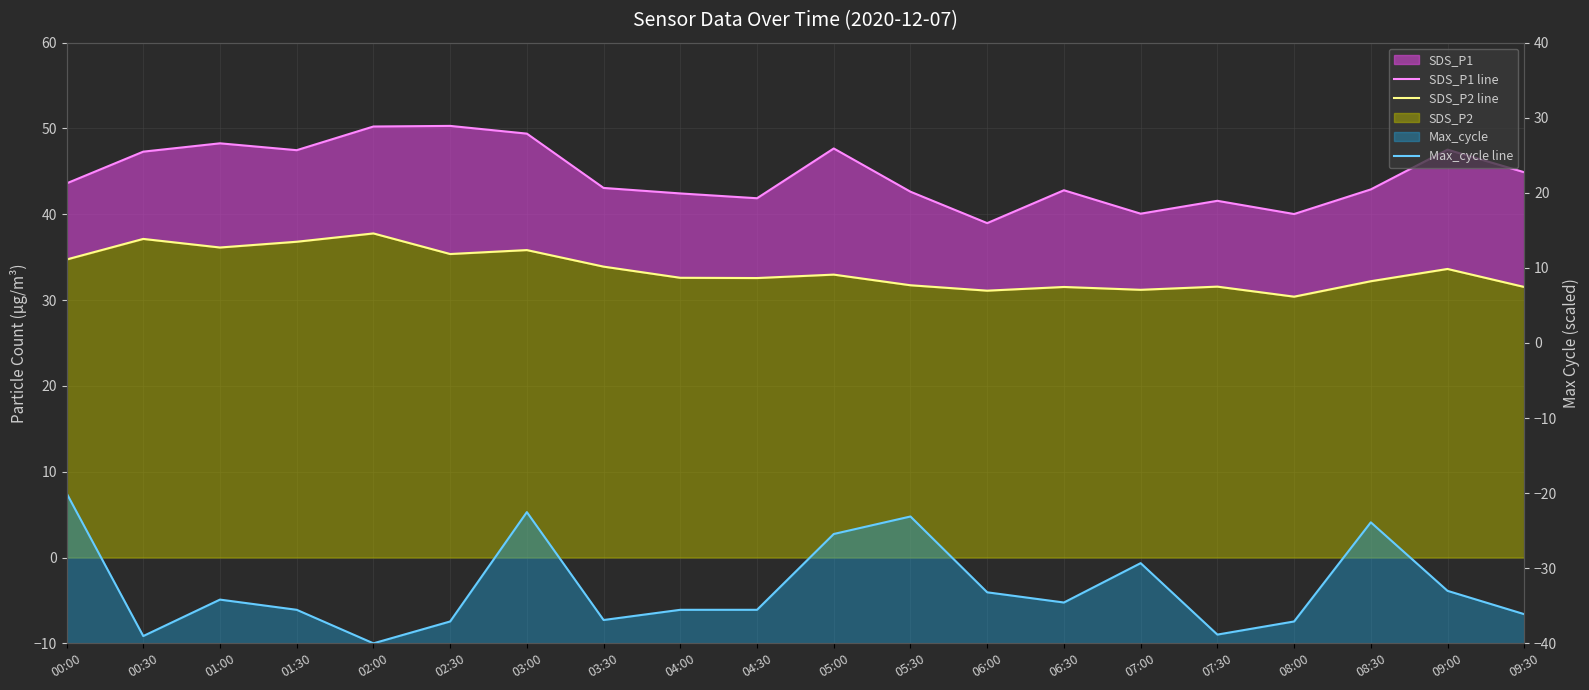

What is the difference between the highest and lowest values at 05:00?

73.1